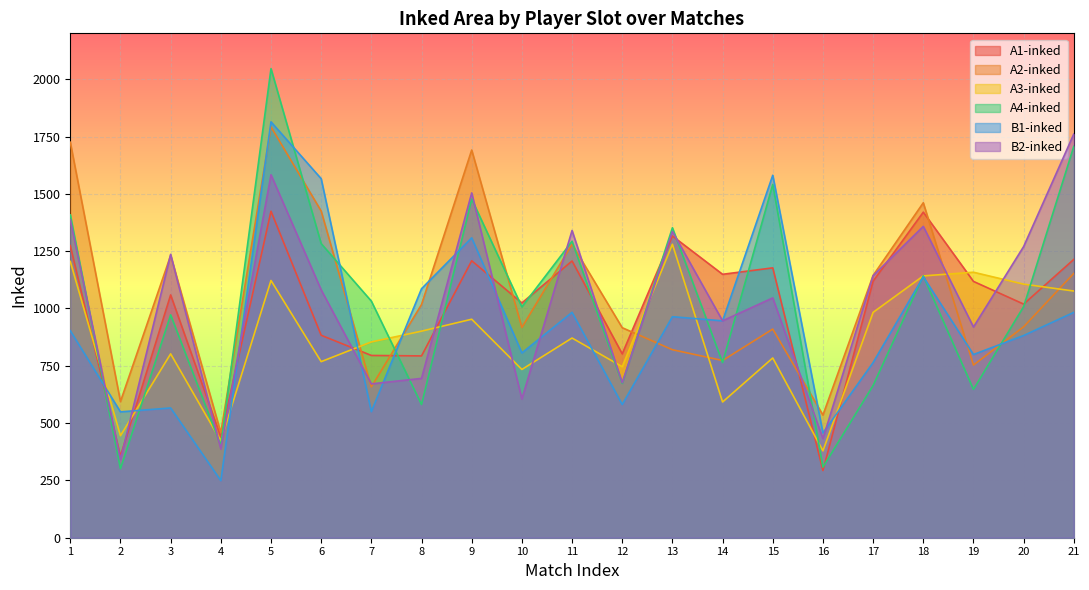

Where is the first local maximum for A1-inked?

3